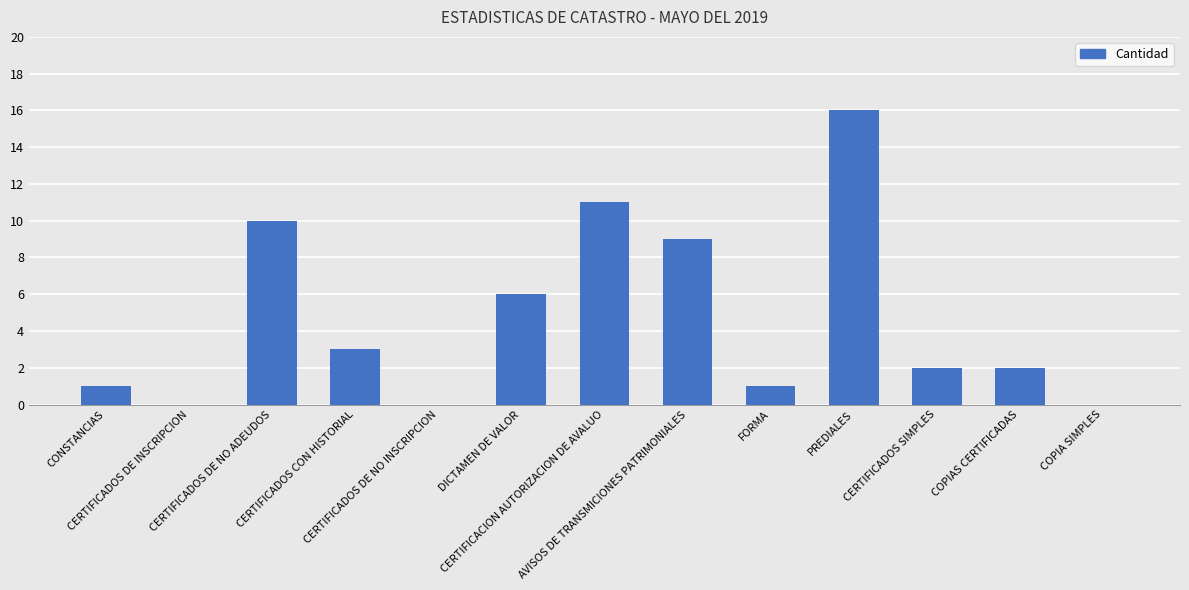

The value at FORMA is 2. True or false?

False